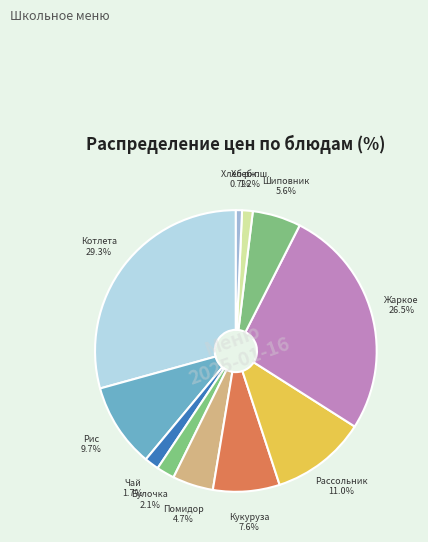

Which has a higher value, Жаркое or Рис?

Жаркое